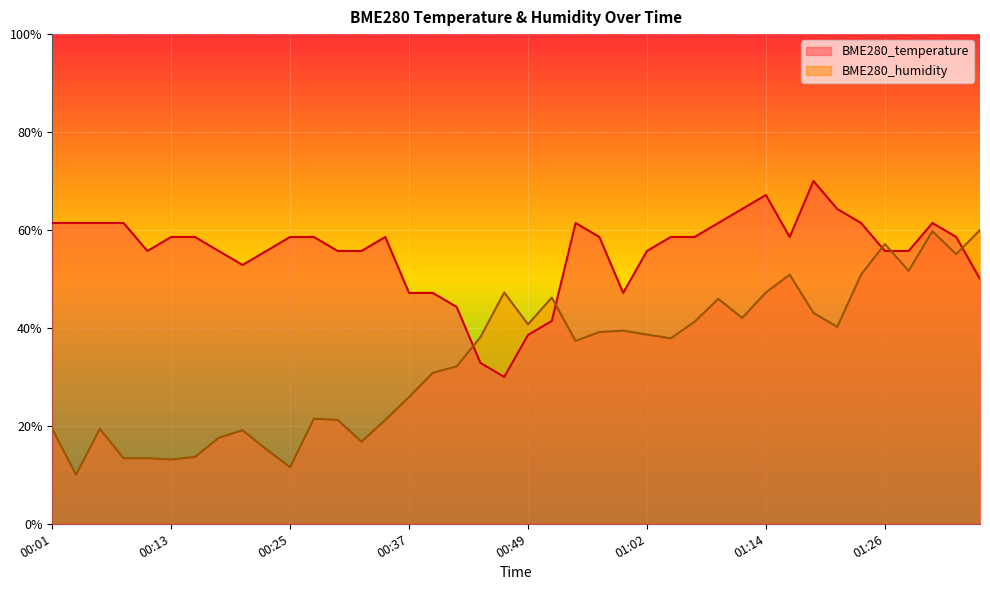

What is the highest value of the BME280_temperature series?

0.7